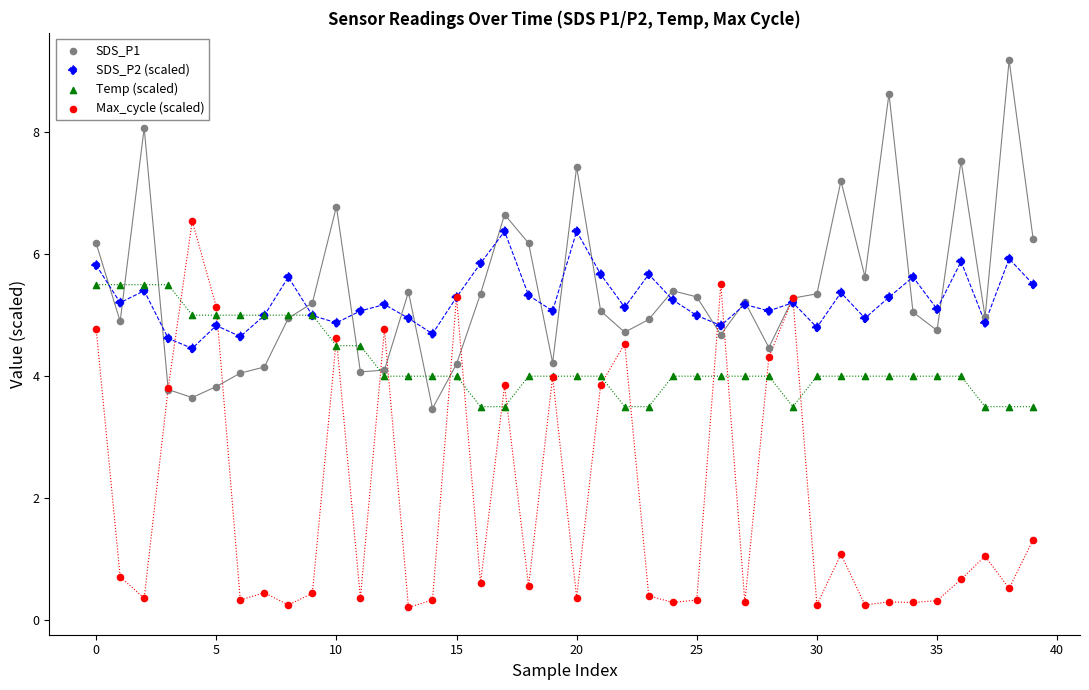

What are all the series names shown in the legend?

SDS_P1, SDS_P2 (scaled), Temp (scaled), Max_cycle (scaled)